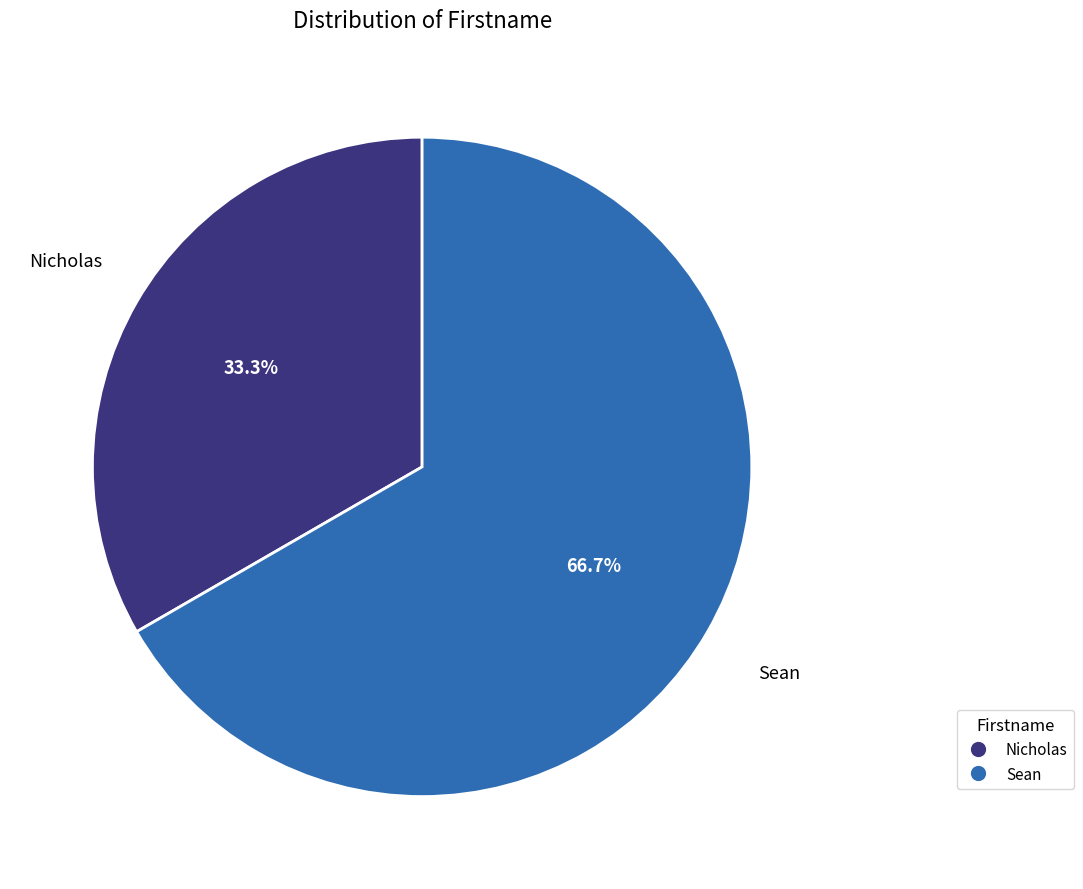

Is there a majority slice in this chart?

Yes